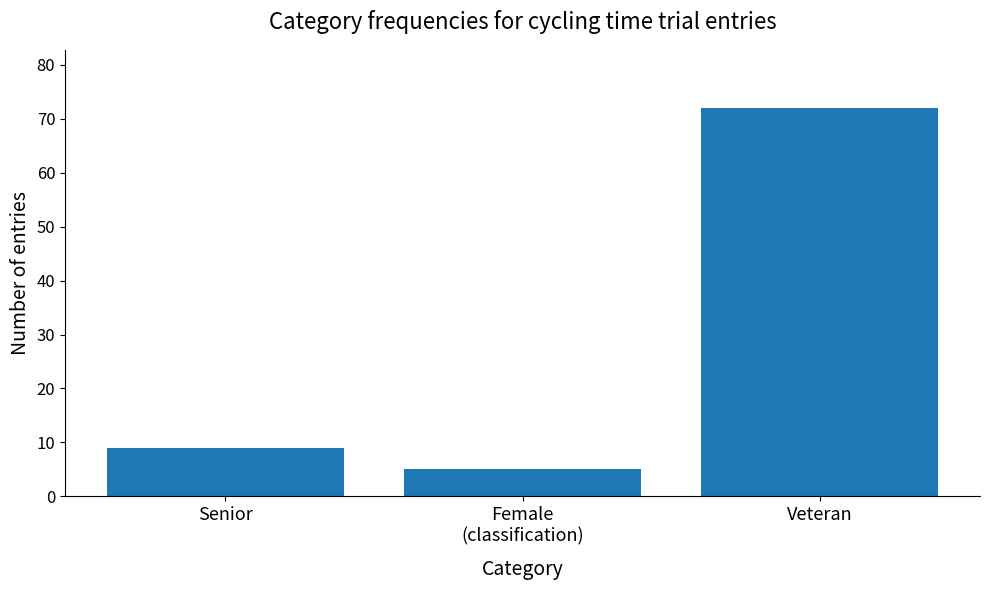

What is the minimum value shown in the chart?

5